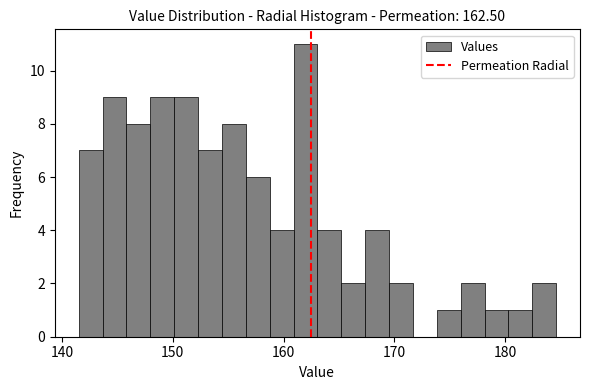

Around what value on the x-axis is the tallest bar? Give the approximate position of its centre, as read against the axis.

162